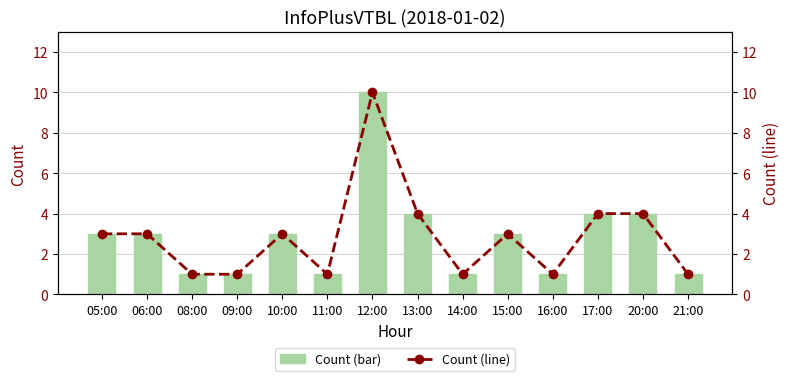

What is the total value across all series at 10:00?

6